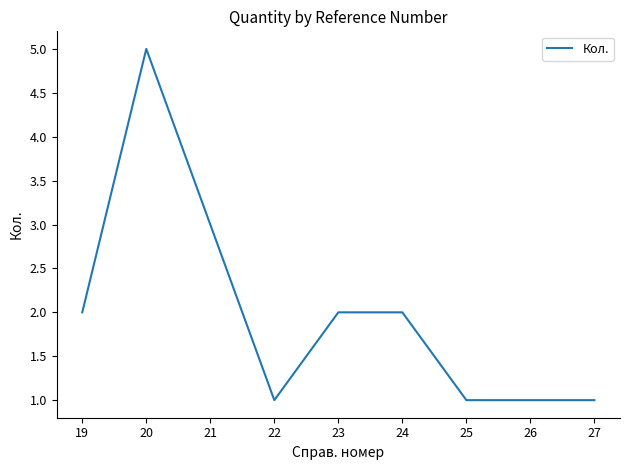

What is the difference between the maximum and minimum values?

4